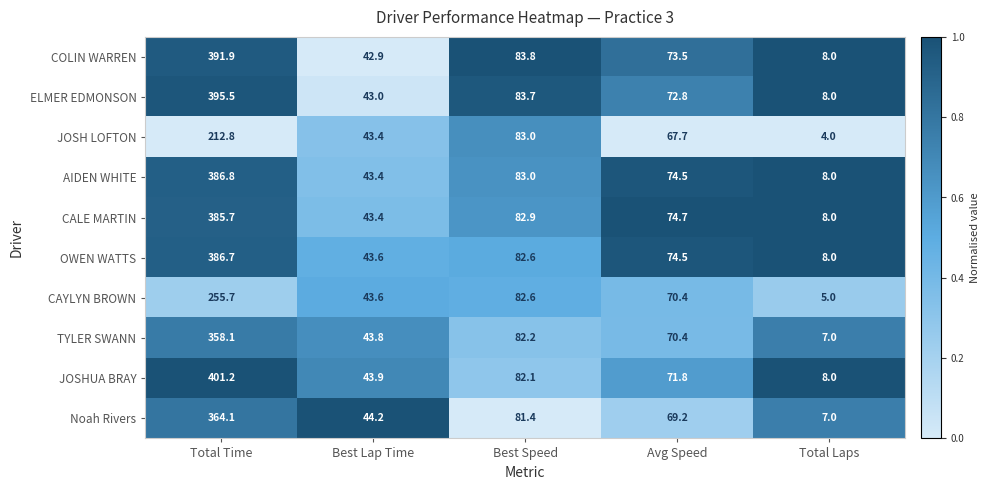

At which category is the sum across all series the highest?

Total Time